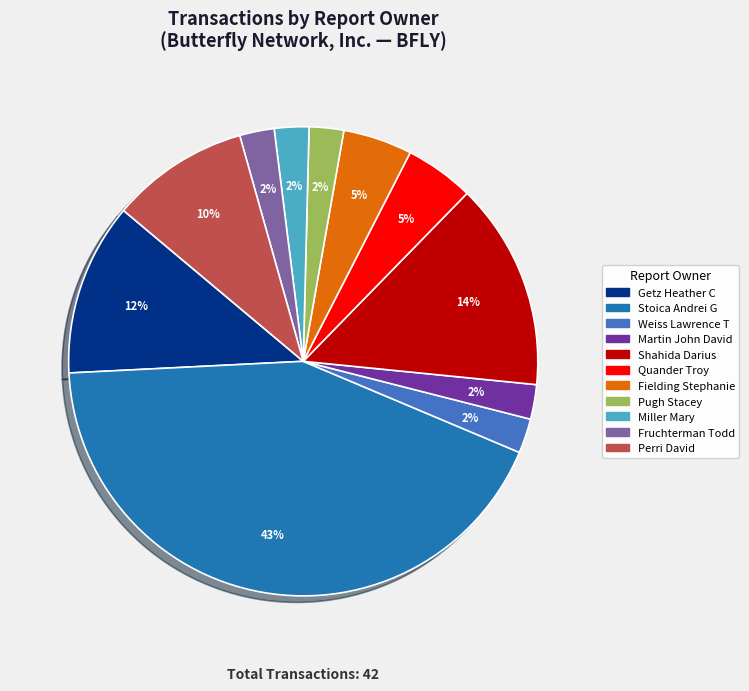

Is there a majority slice in this chart?

No